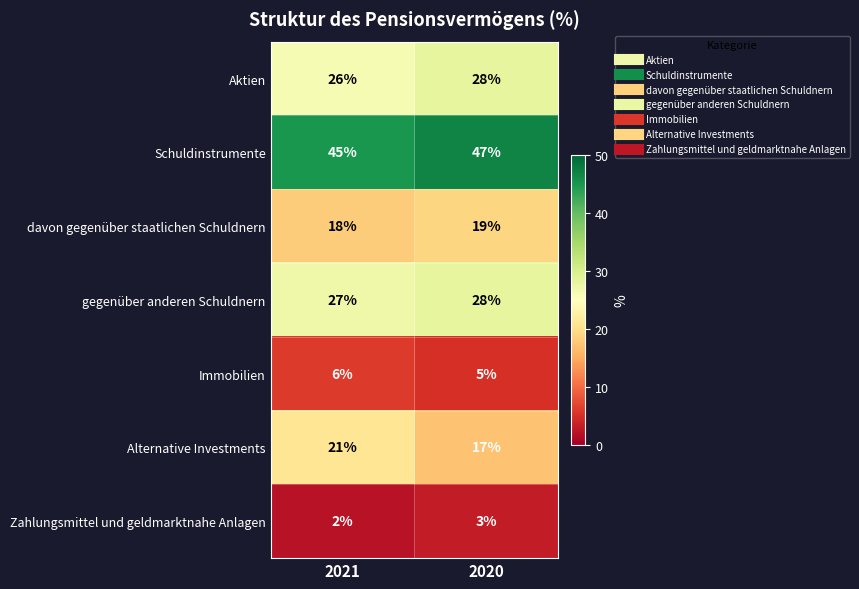

List the labels in order of Alternative Investments value, largest first.

2021, 2020